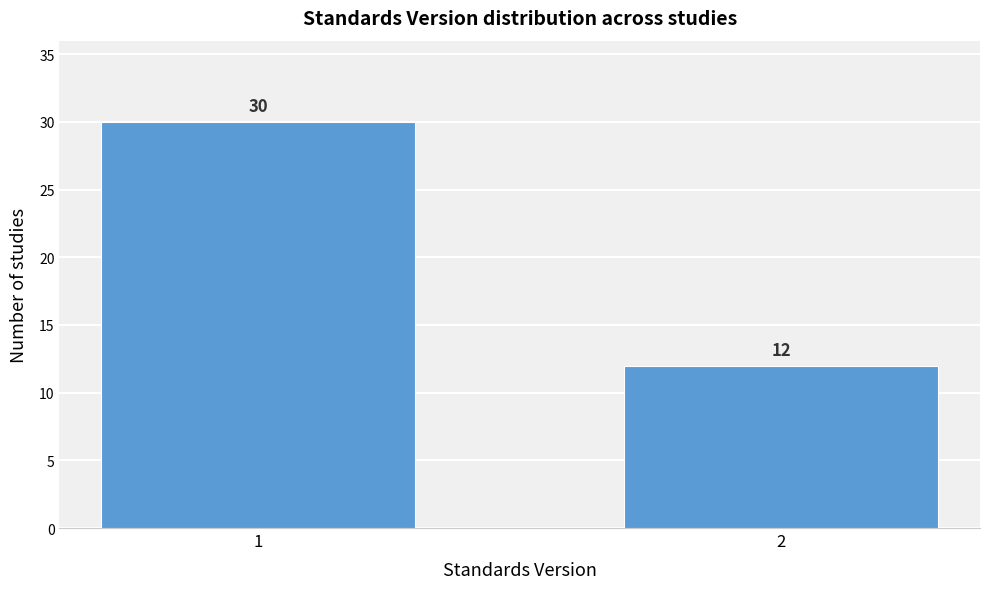

Reading right to left, transcribe all the data shown in this chart.

2=12	1=30